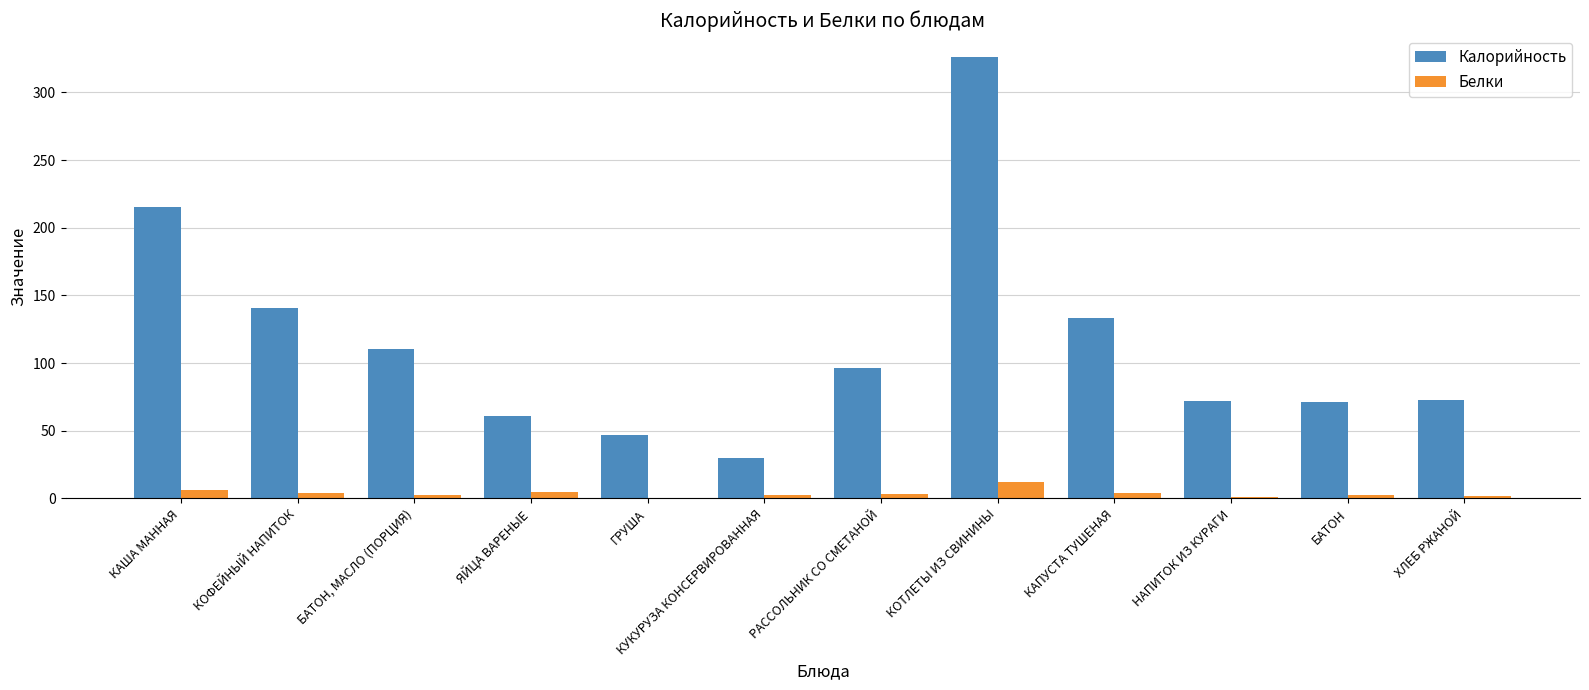

Between БАТОН, МАСЛО (ПОРЦИЯ) and РАССОЛЬНИК СО СМЕТАНОЙ, which series saw the biggest shift?

Калорийность